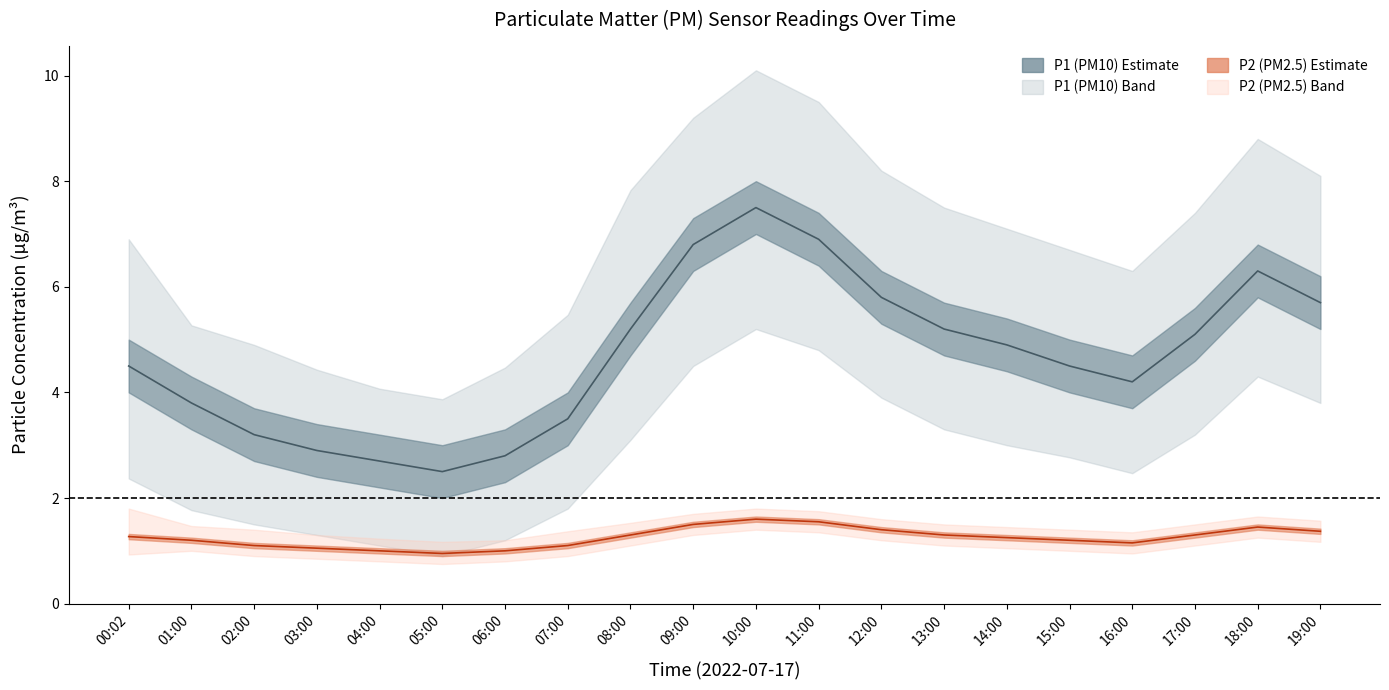

At how many categories does at least one series exceed 3?

20